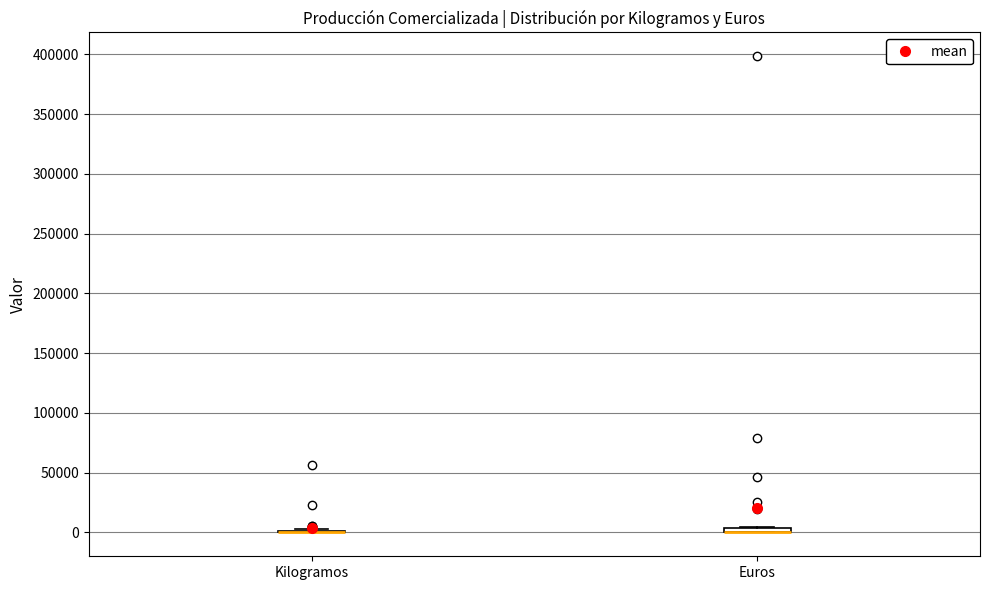

Where is the upper edge of the box for Euros on the y-axis? The values are not printed on the chart, so give them approximately, as read against the axis.

5000